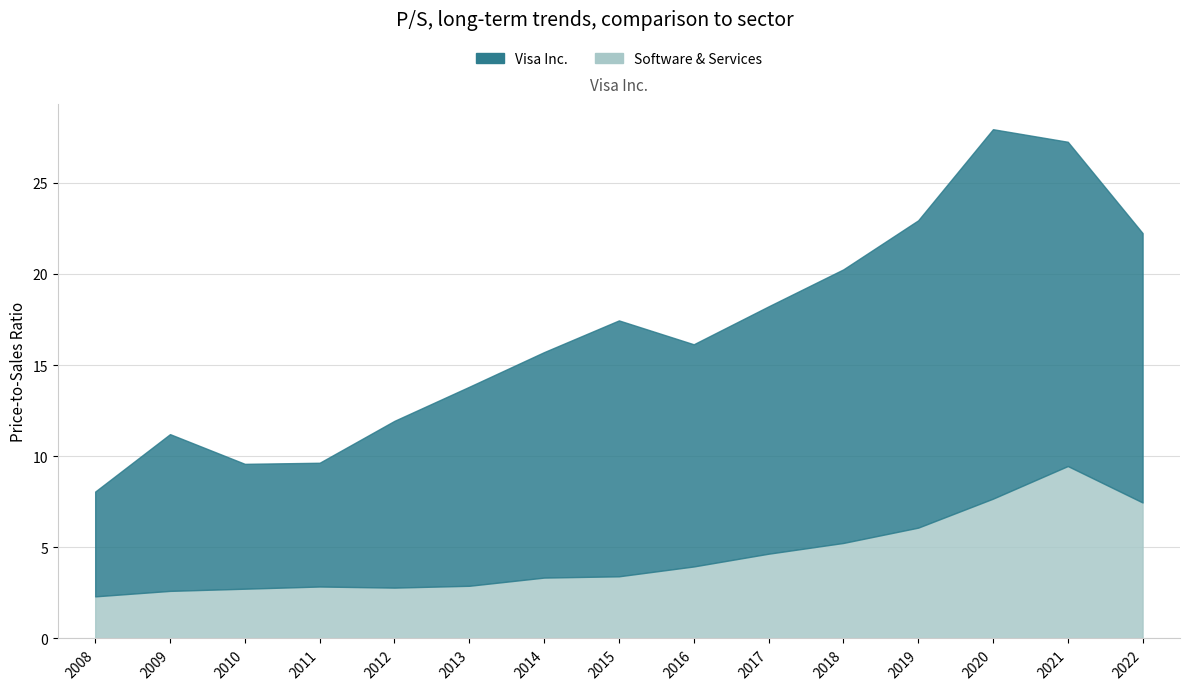

Does the chart have visible grid lines?

Yes